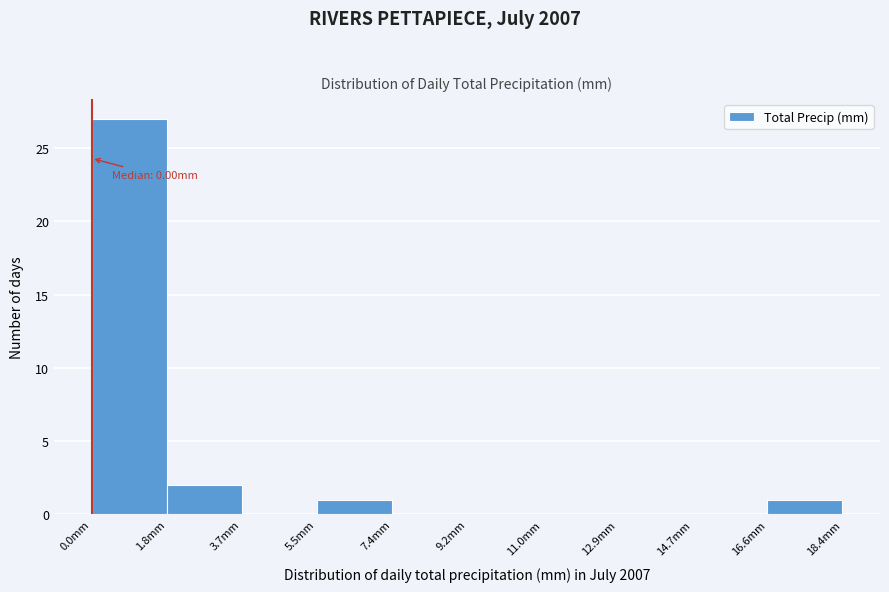

Over which range of the x-axis is the bar tallest?

0.00 to 1.84